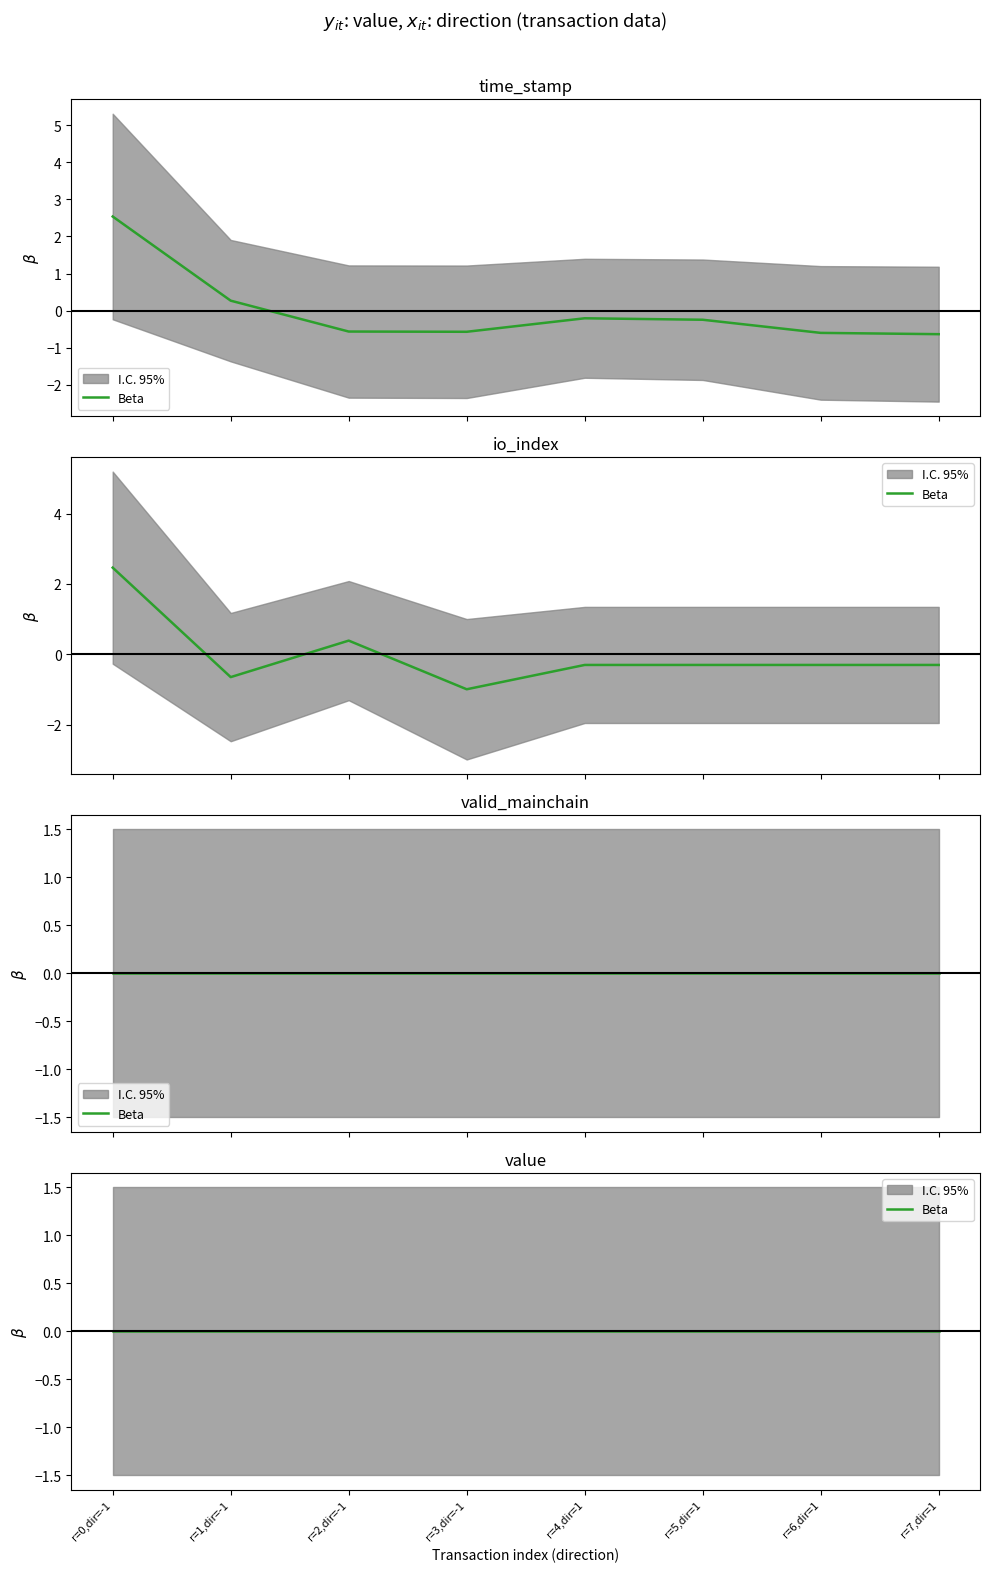

Which series has the largest total across all categories?

io_index